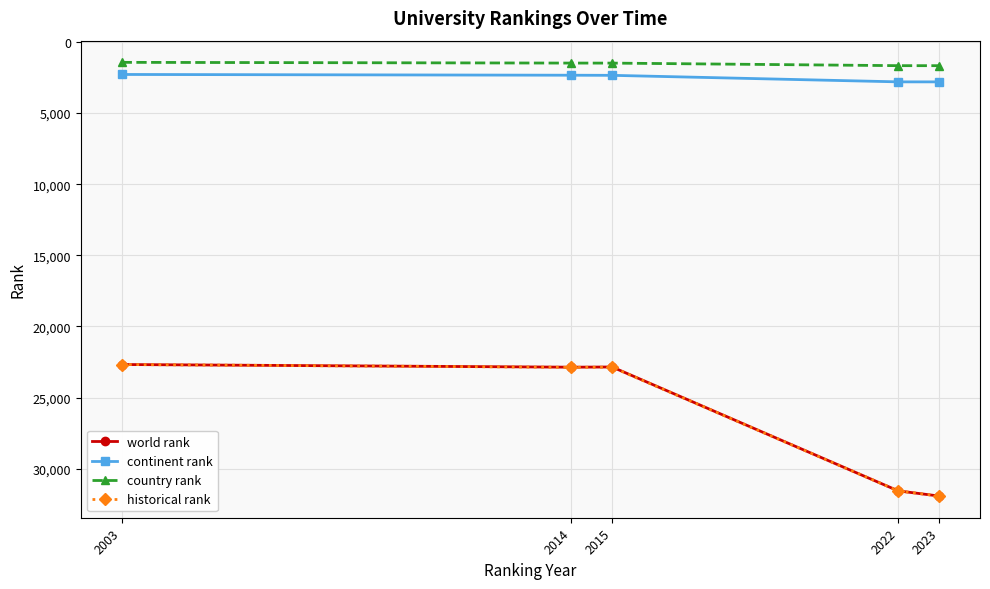

Is it true that country rank equals 1483.0 at 2015?

True